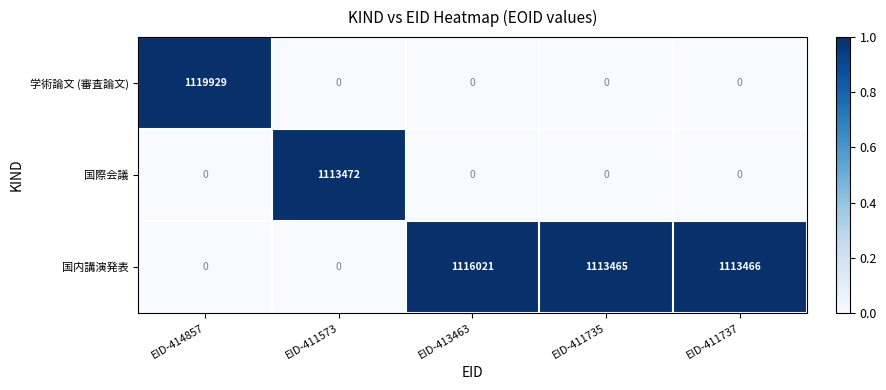

What is the spread (max minus min) of values at EID-411573?

1113472